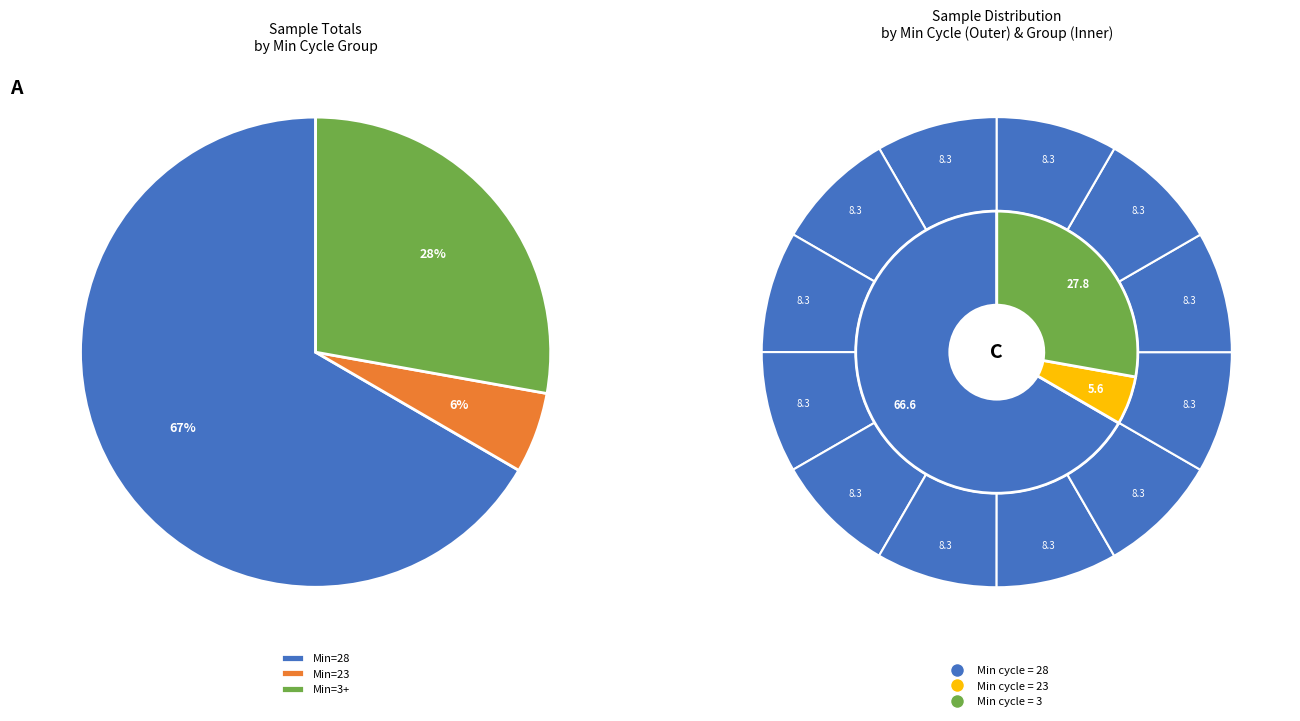

What portion of the pie excludes 28/20493?

91.7%